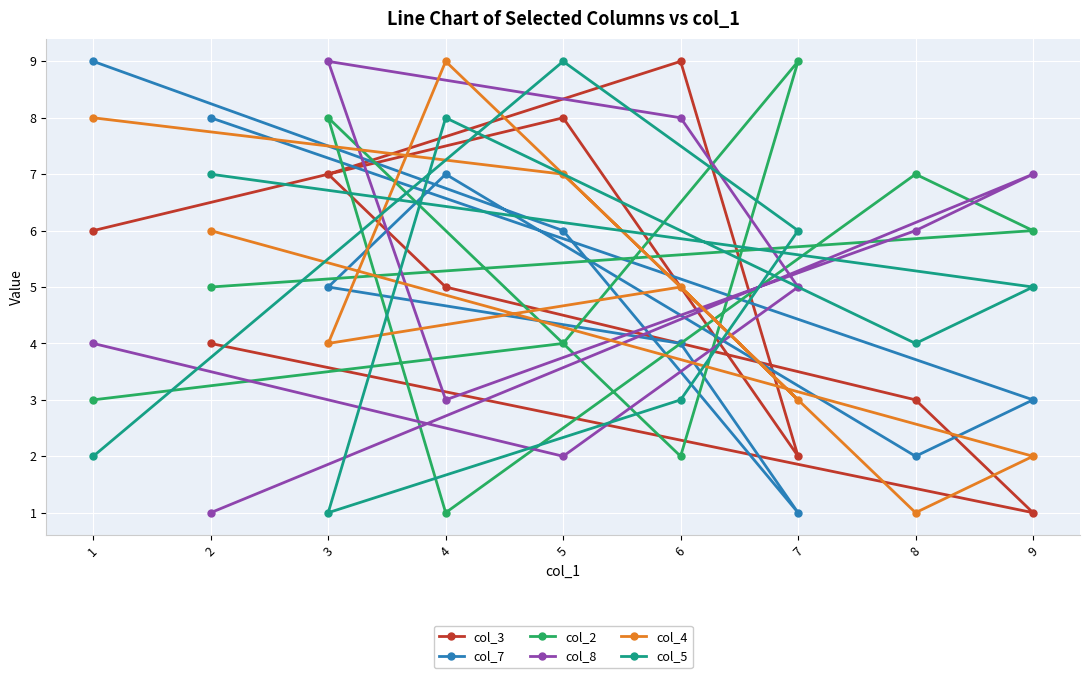

At how many categories does at least one series exceed 8?

6